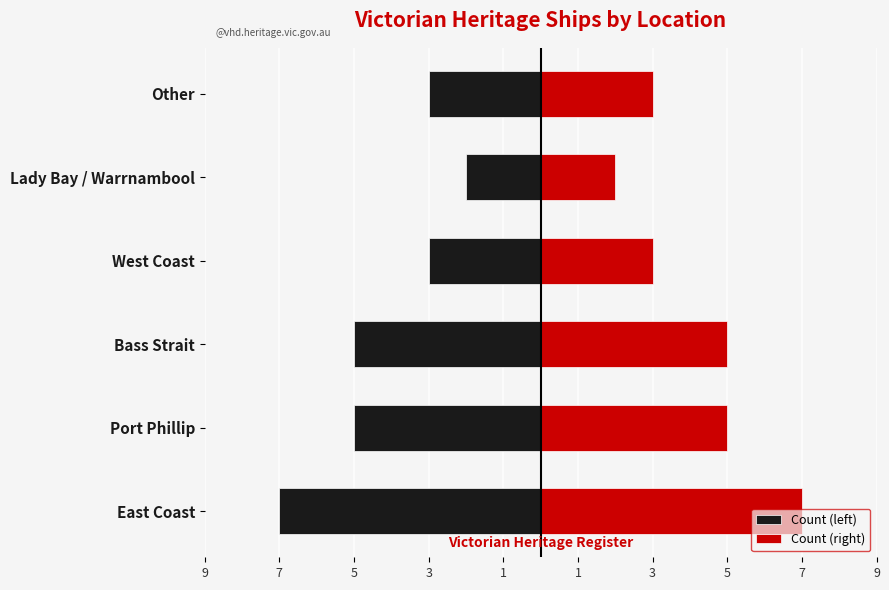

What is the spread (max minus min) of values at West Coast?

6